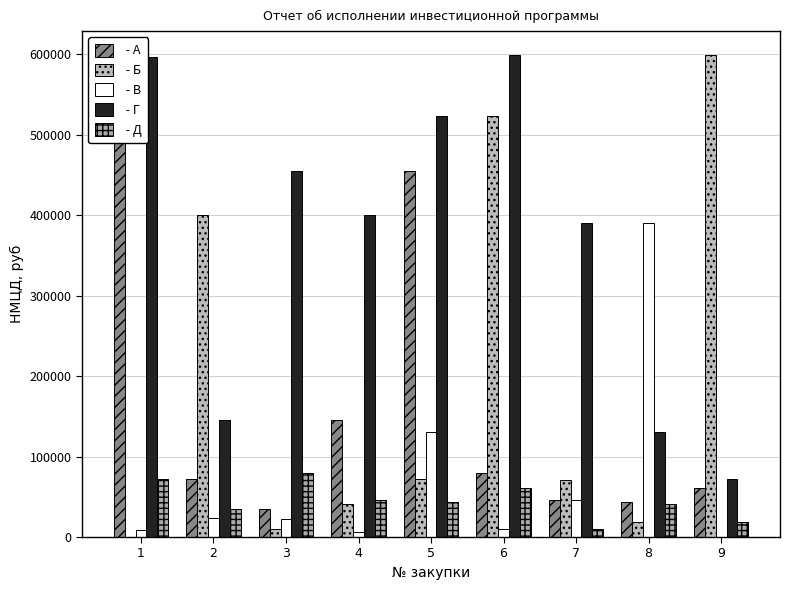

Reading left to right, transcribe all the data shown in this chart.

 - А: 1=597278.4	2=72750.0	3=35000.0	4=145083.0	5=454571.0	6=80000.0	7=46300.0	8=43128.7	9=61000.0
 - Б: 1=530.0	2=400027.2	3=9870.0	4=41526.0	5=72330.0	6=523488.0	7=70400.0	8=19200.0	9=599000.0
 - В: 1=8720.0	2=23283.6	3=22115.7	4=6800.0	5=130436.0	6=10000.0	7=46232.0	8=390500.0	9=0.0
 - Г: 1=597278.4	2=145083.0	3=454571.0	4=400027.2	5=523488.0	6=599000.0	7=390500.0	8=130436.0	9=72330.0
 - Д: 1=72750.0	2=35000.0	3=80000.0	4=46300.0	5=43128.7	6=61000.0	7=9870.0	8=41526.0	9=19200.0